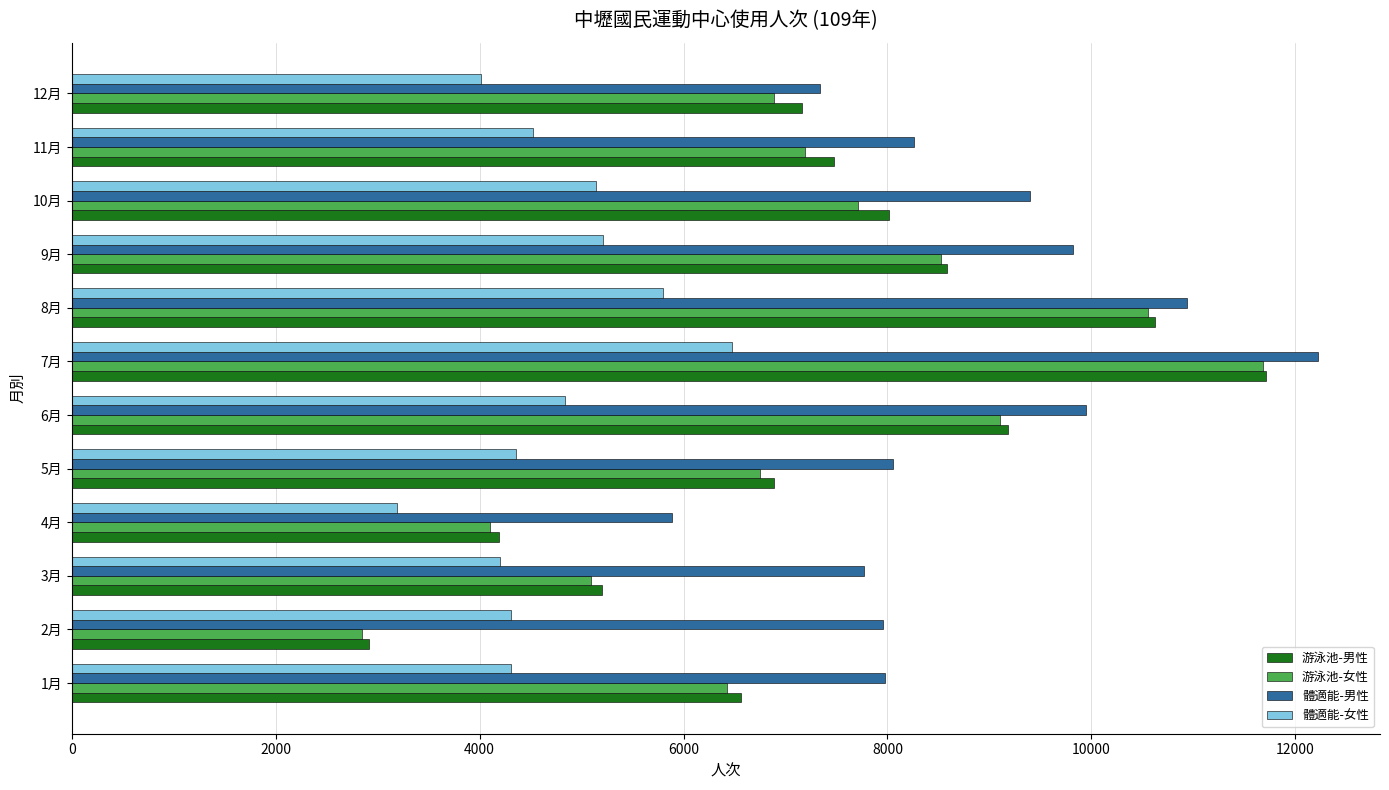

Which series changed the most between 7月 and 9月?

游泳池-女性